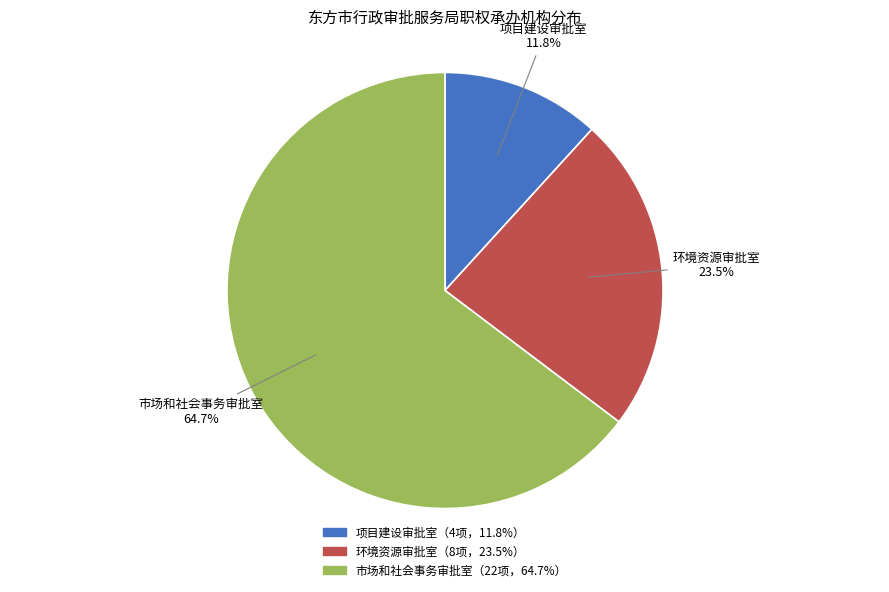

To the nearest percent, what is the difference between the largest and smallest slice percentages?

53%